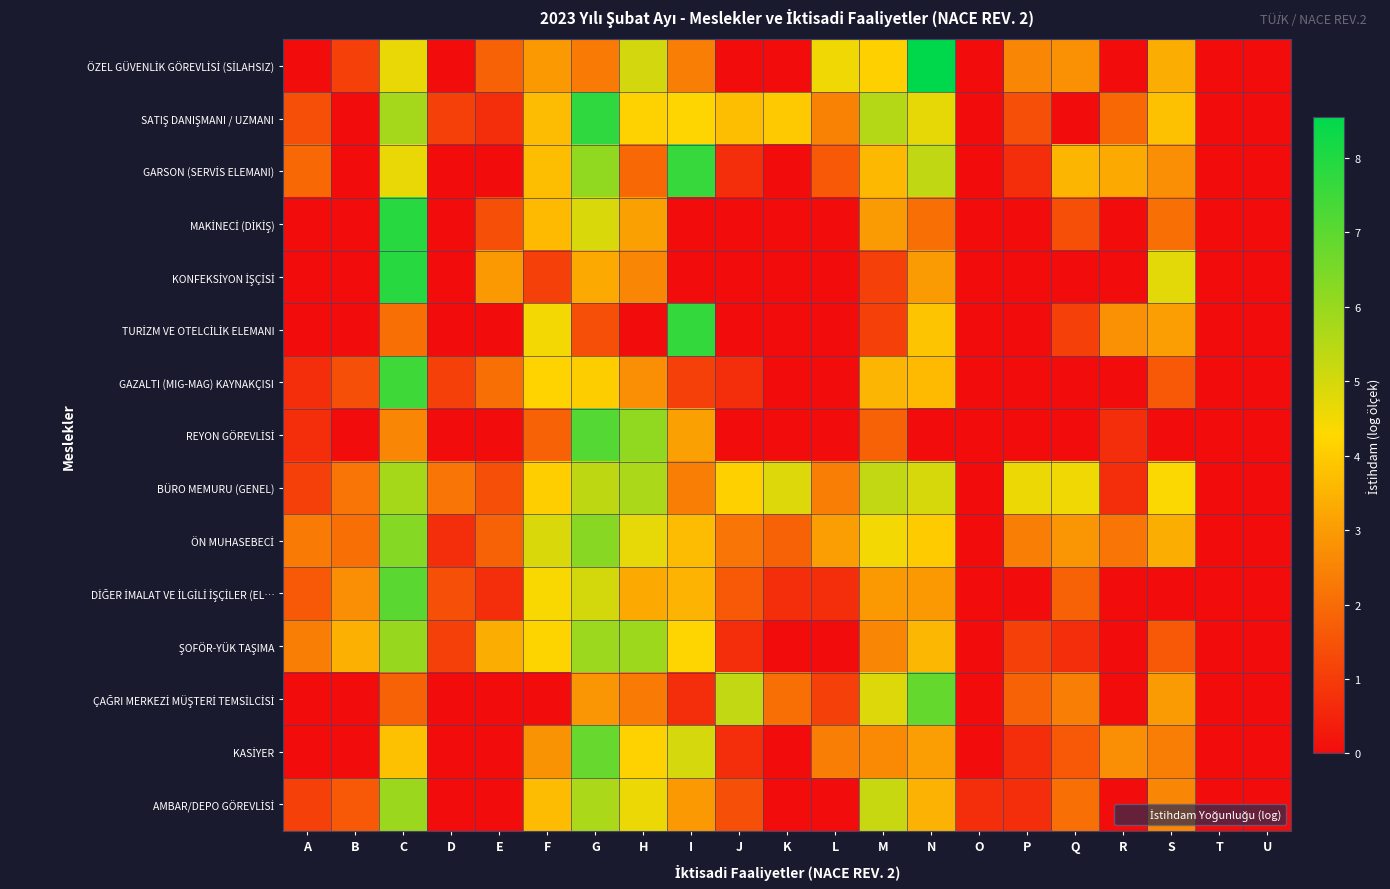

Between D and J, which series saw the biggest shift?

ÇAĞRI MERKEZİ MÜŞTERİ TEMSİLCİSİ